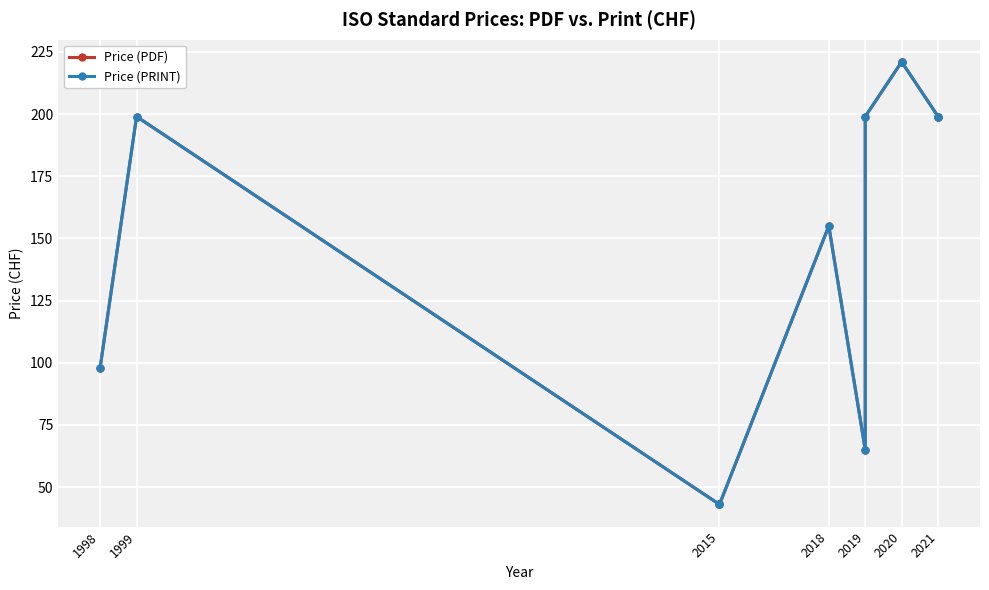

At 2018, list the series in order from smallest to largest.

Price (PDF), Price (PRINT)